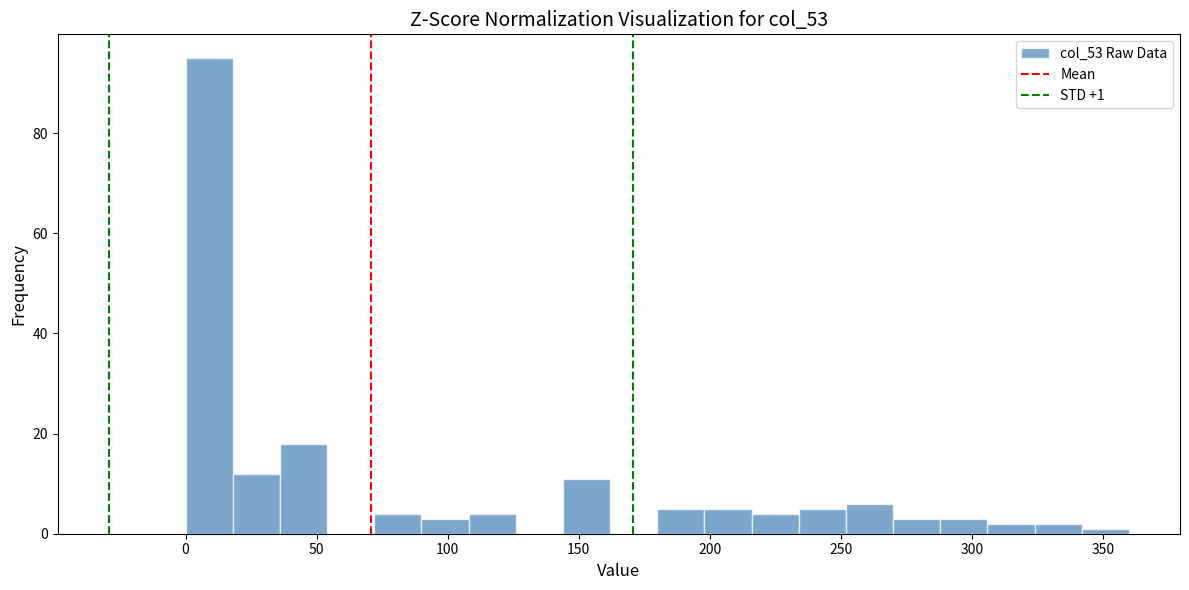

Around what value on the x-axis is the tallest bar? Give the approximate position of its centre, as read against the axis.

10